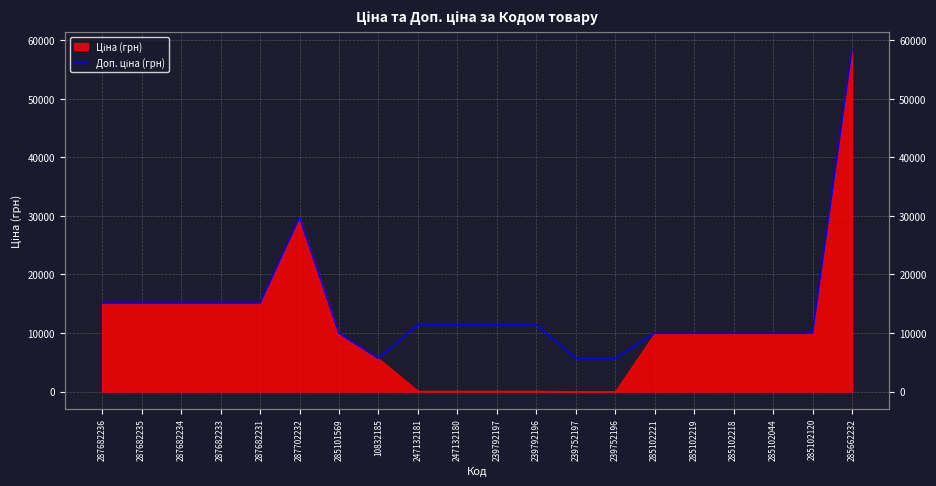

The chart shows a value of 13452.7 at 285102120. True or false?

False